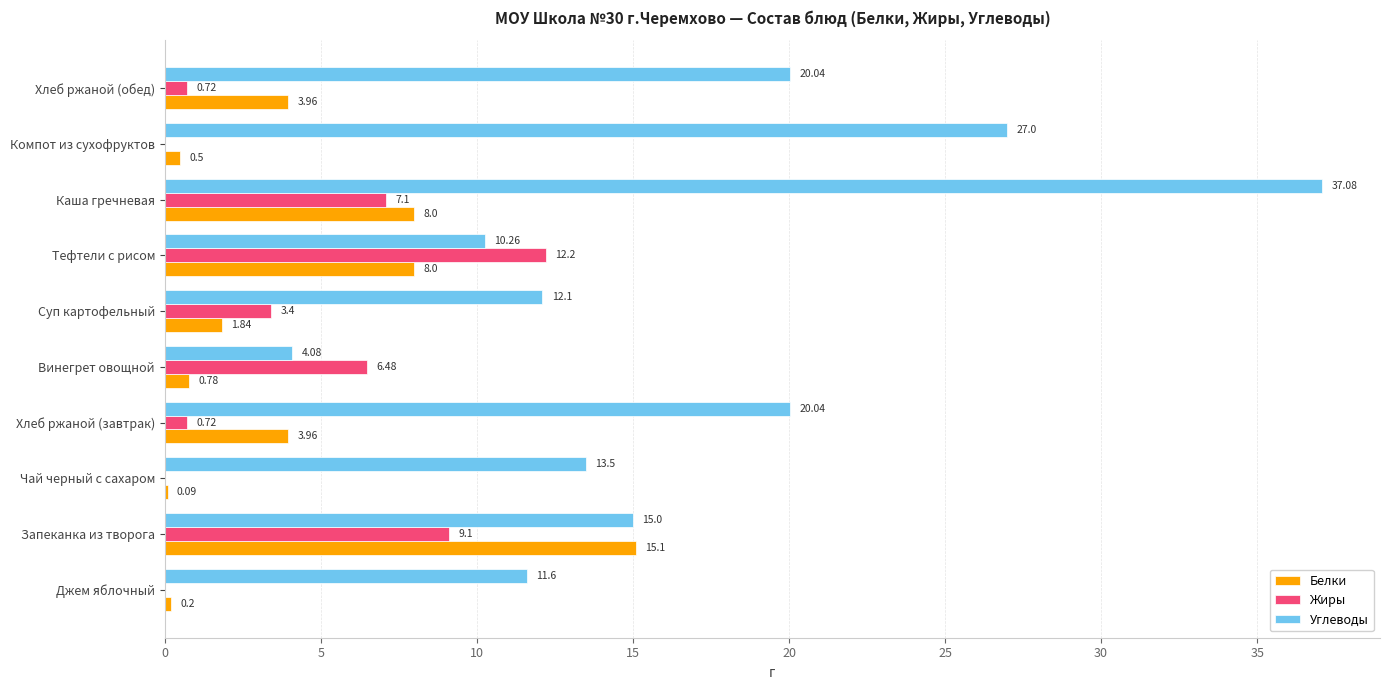

Which series has the largest total across all categories?

Углеводы